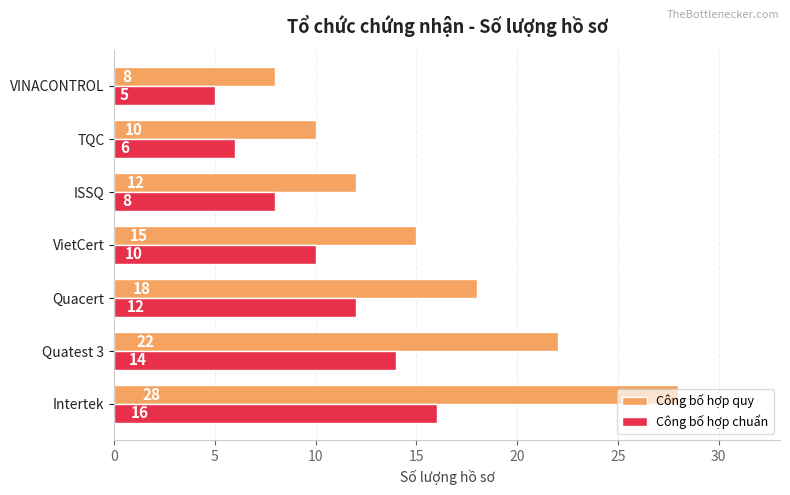

Rank the series by their maximum value, from highest to lowest.

Công bố hợp quy, Công bố hợp chuẩn